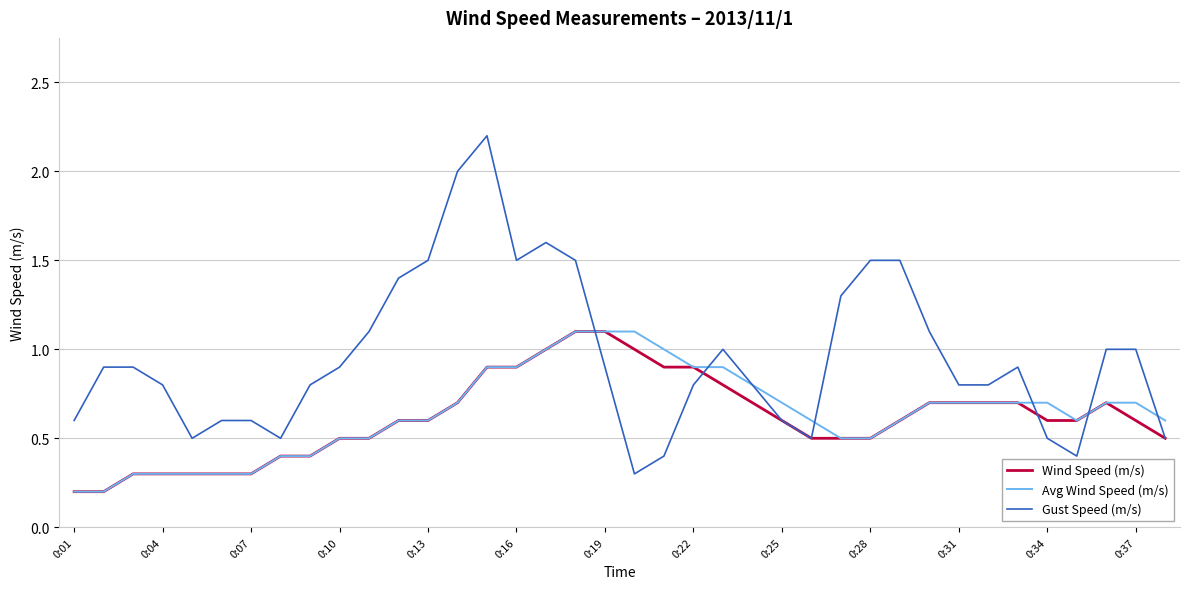

Does the chart have visible grid lines?

Yes